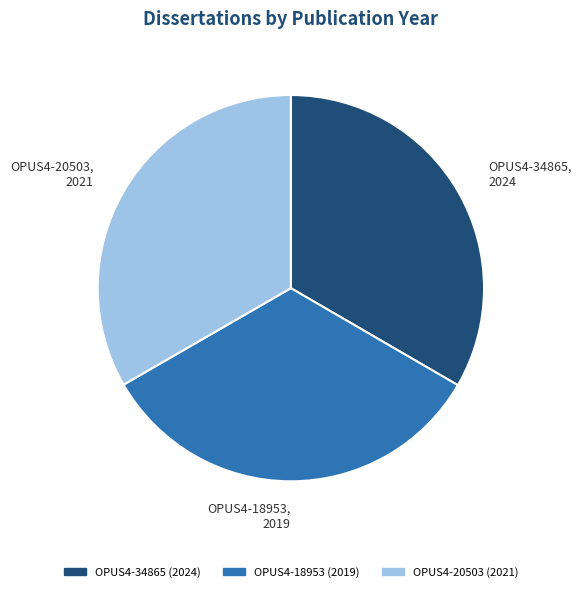

Count the number of slices in the pie.

3